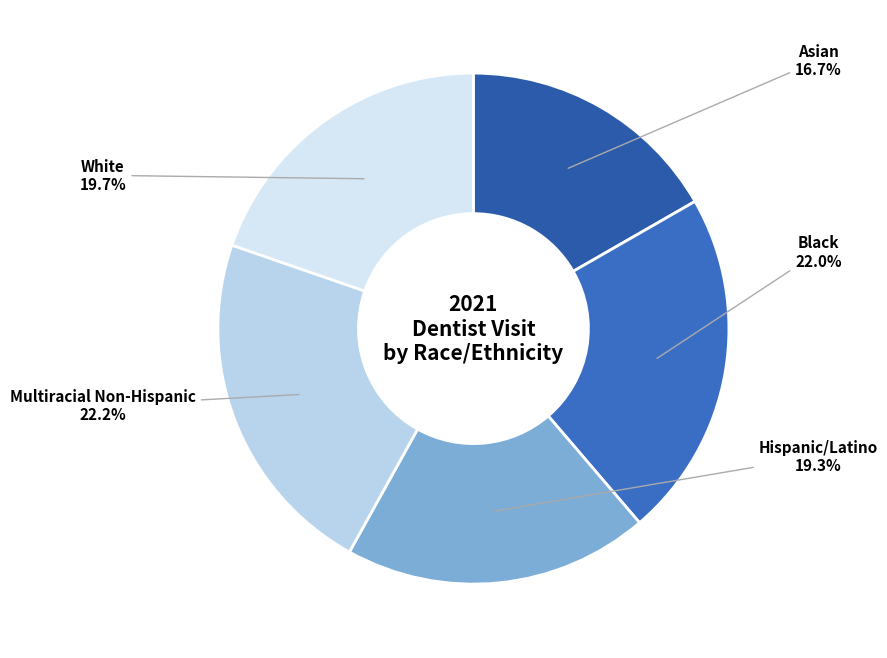

How many slices are in this pie chart?

5